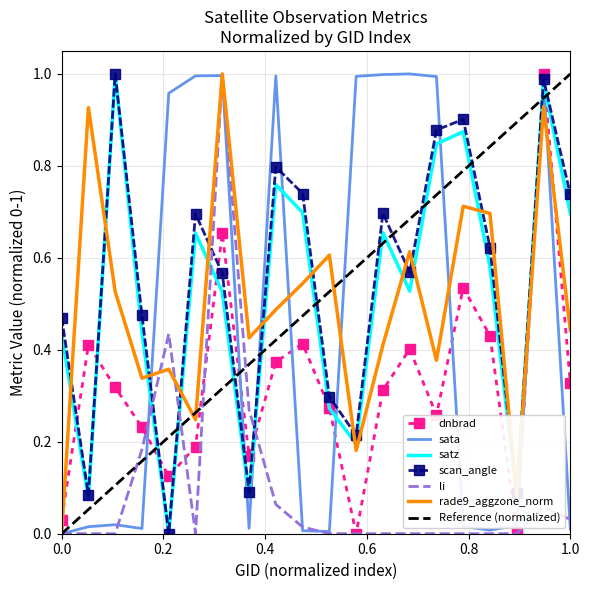

The satz series shows 1.2 at 1.0. True or false?

False